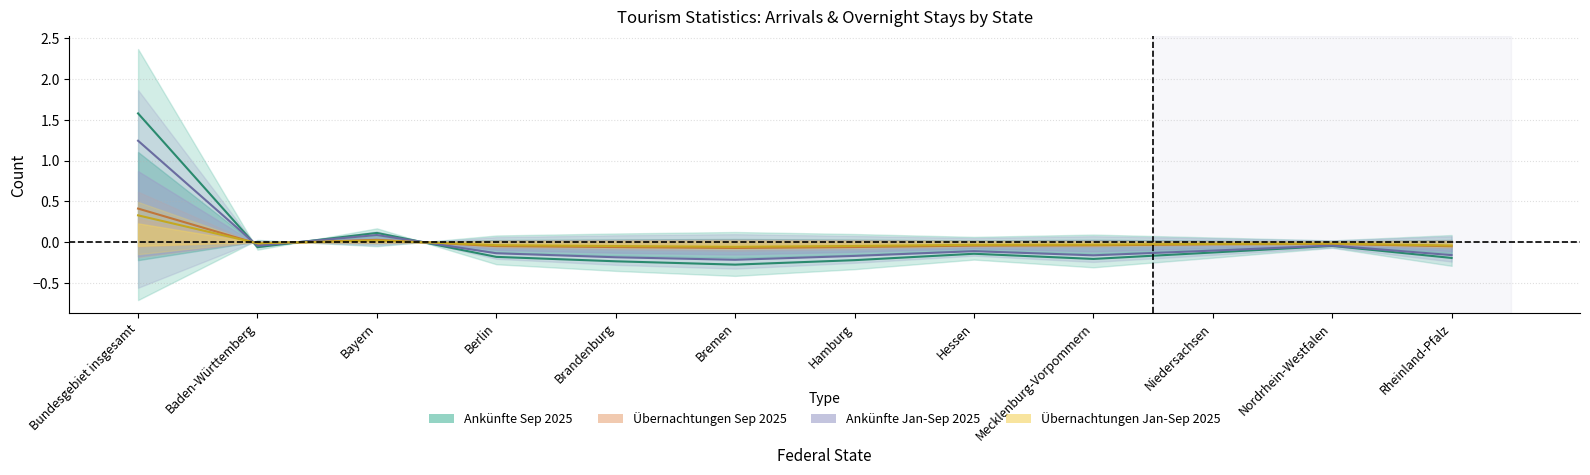

Is the value of Ankünfte Sep 2025 at Hessen greater than the value of Ankünfte Jan-Sep 2025 at Bundesgebiet insgesamt?

No